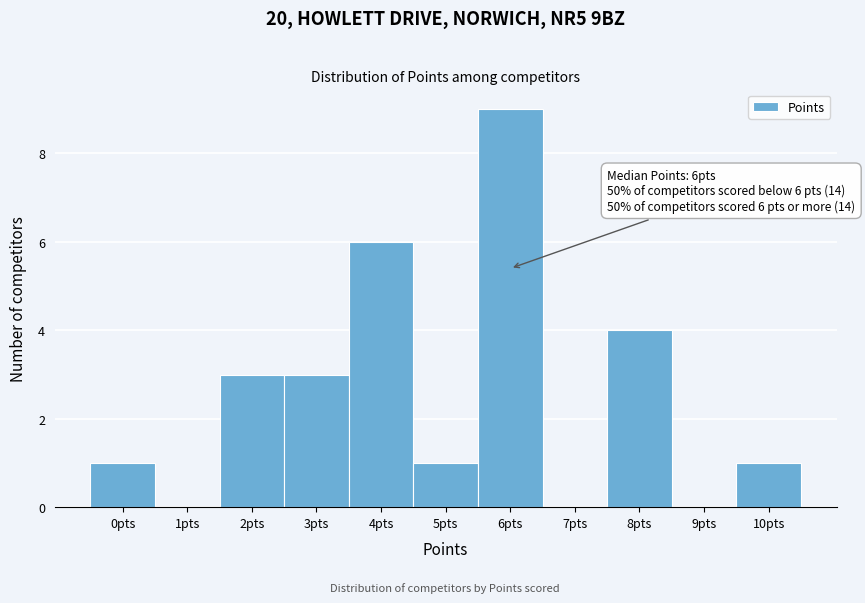

Which range on the x-axis has the tallest bar?

5.5 to 6.5